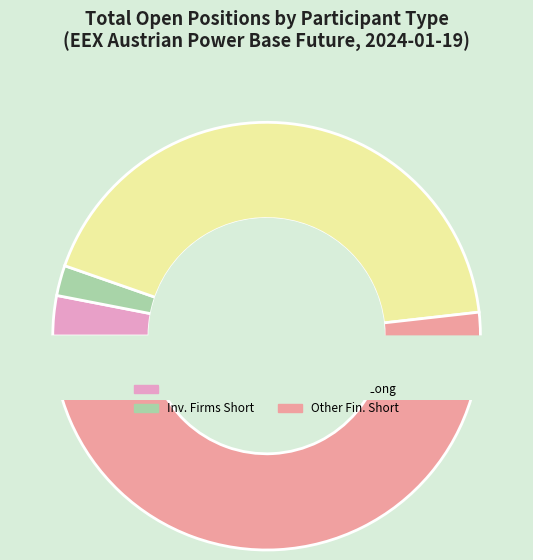

Combined, what portion of the pie is Investment Firms or credit institutions (Long) and Other Financial Institutions (Short)?

54.8%